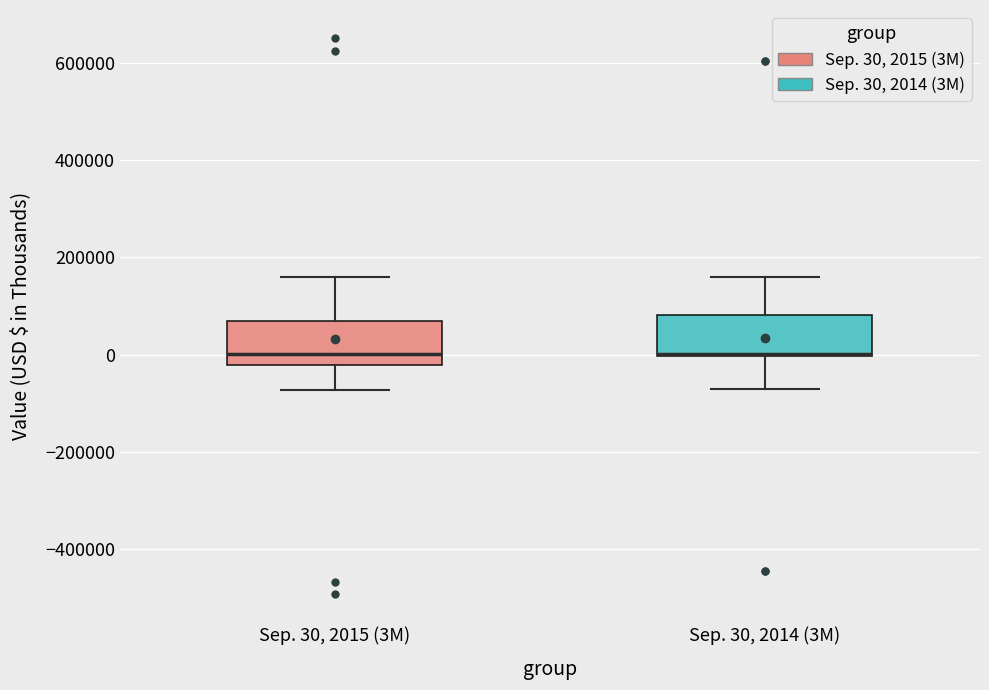

Reading left to right, read every box against the y-axis: the position of its median line, the range the box covers, and the ends of its whiskers. The values are not printed on the chart, so give them approximately, as read against the axis.

Sep. 30, 2015 (3M): median 0, box -20000 to 60000, whiskers -80000 to 160000
Sep. 30, 2014 (3M): median 0 (drawn on the box's lower edge), box 0 to 80000, whiskers -80000 to 160000